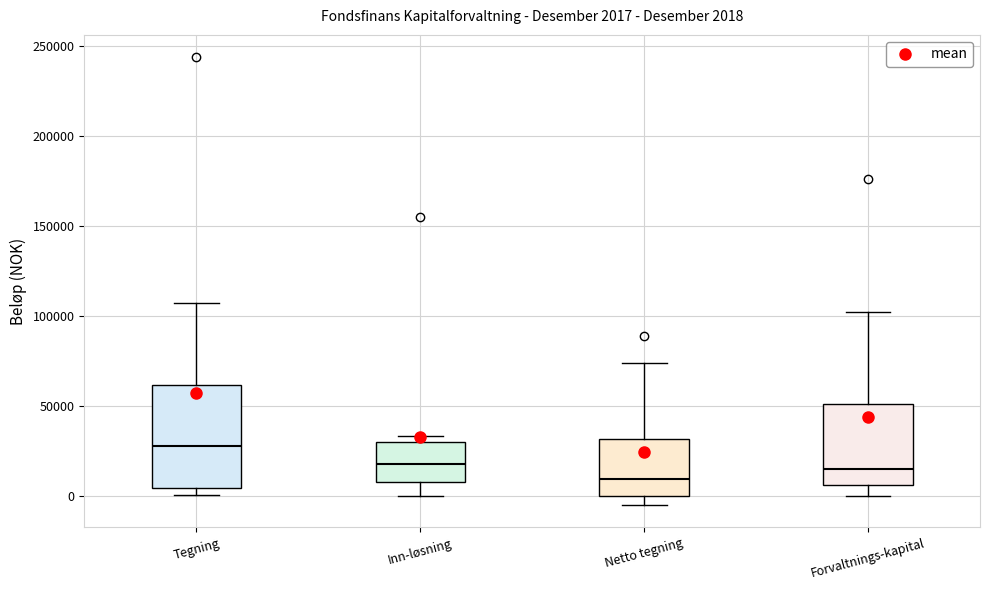

Comparing the boxes themselves (not the whiskers), which one is the tallest?

Tegning